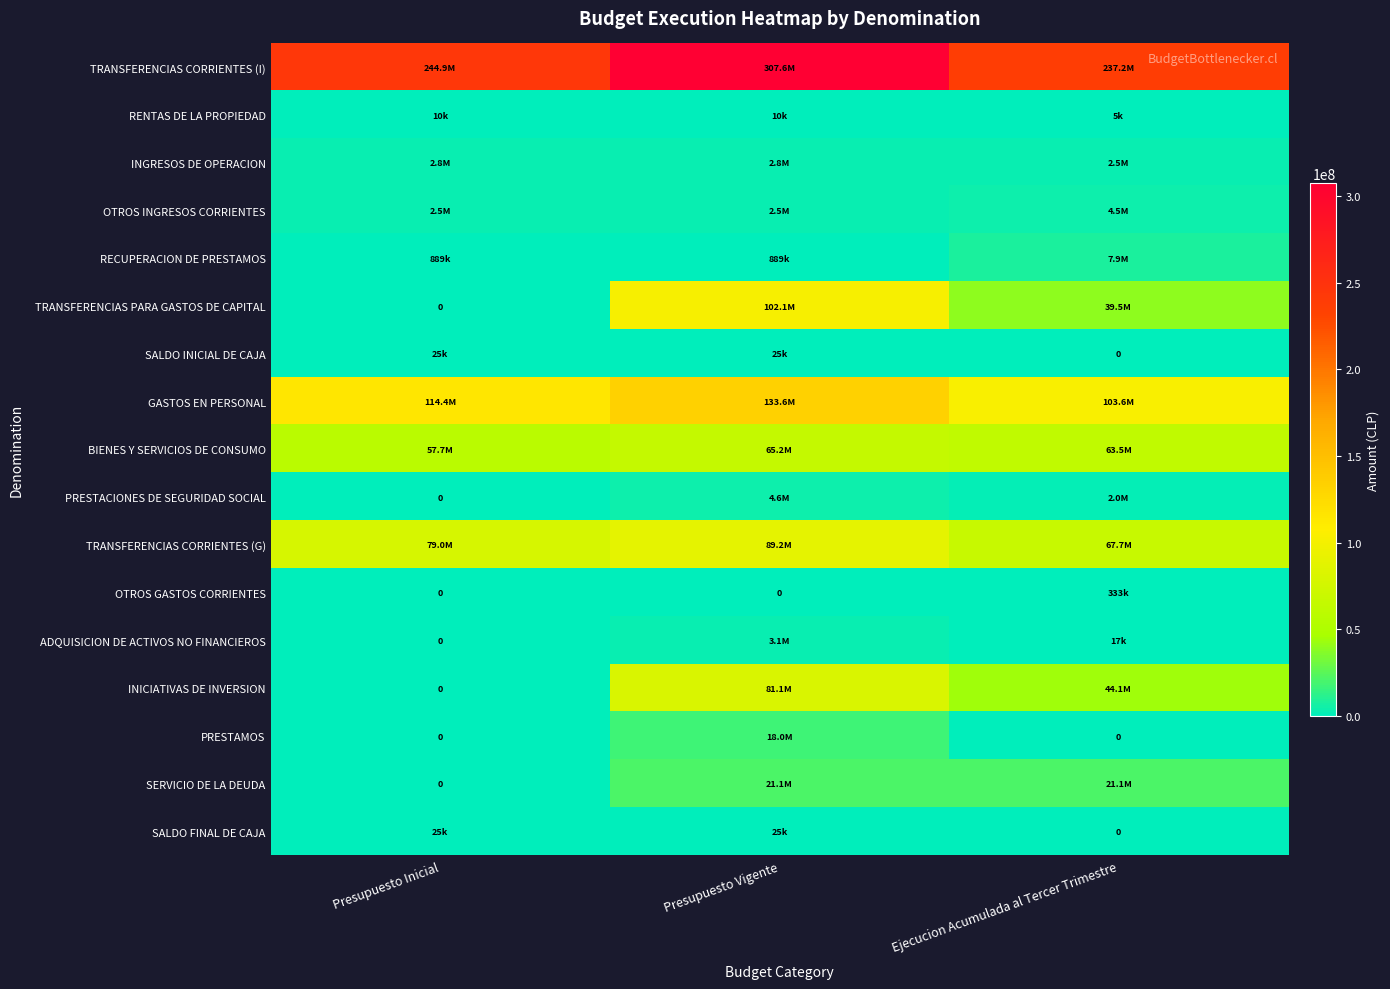

How many values in the BIENES Y SERVICIOS DE CONSUMO series exceed 63509434?

1